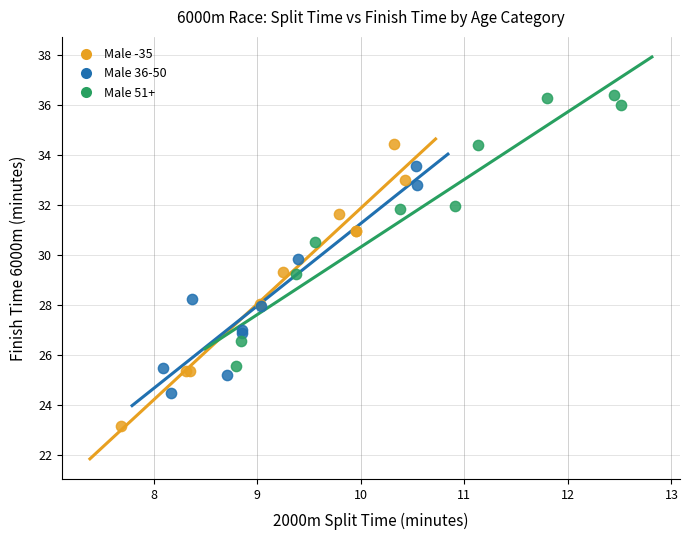

Which series contains the lowest Y value?

Male -35